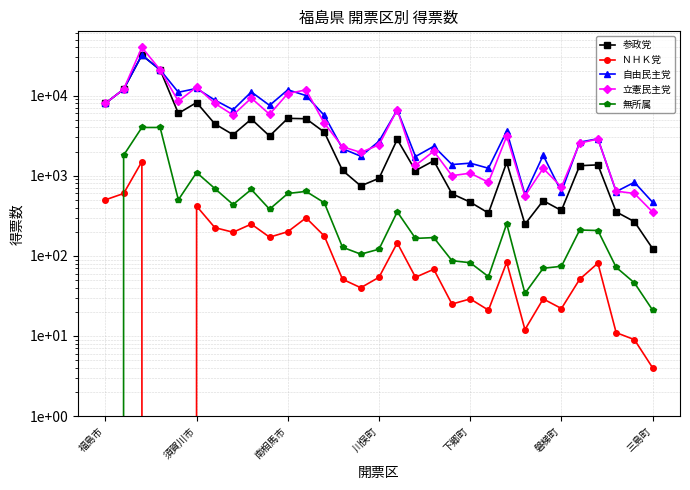

How many lines are shown in the chart?

5